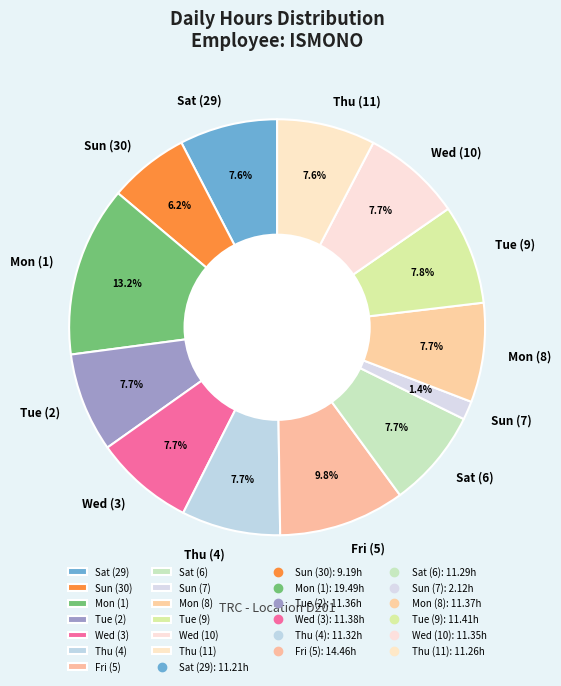

What is the largest slice in the pie chart?

Mon (1)